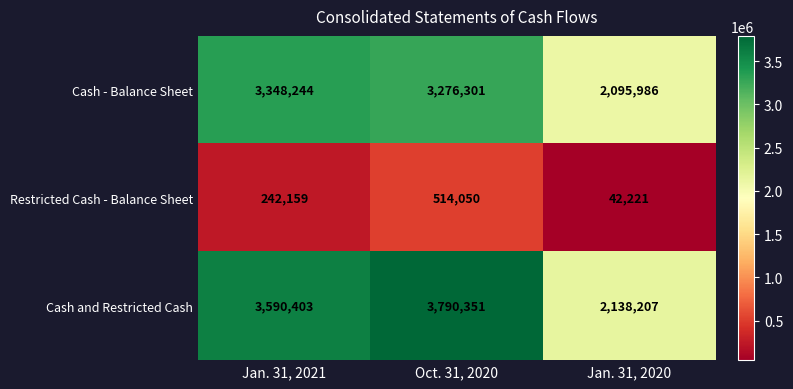

What is the spread (max minus min) of values at Jan. 31, 2020?

2095986